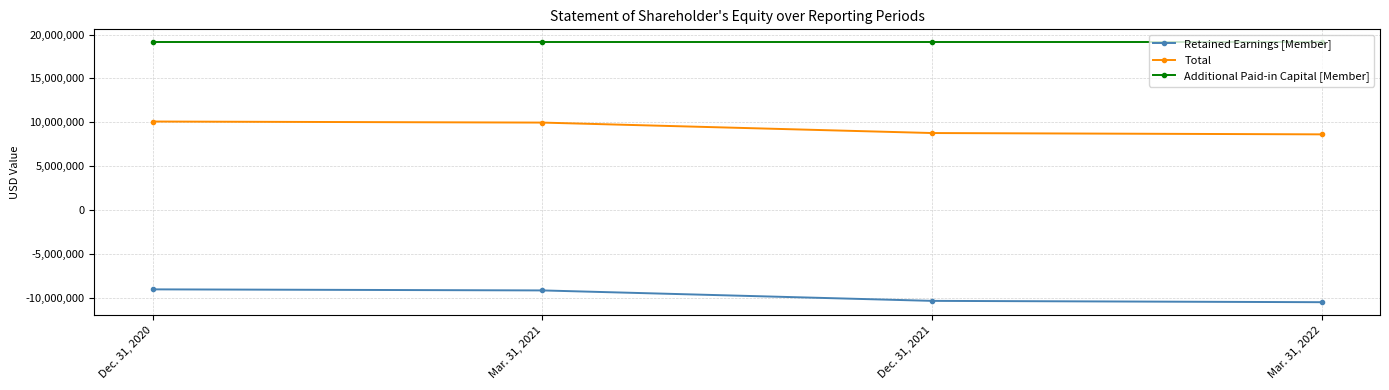

What is the label of the 1st point from the left?

Dec. 31, 2020